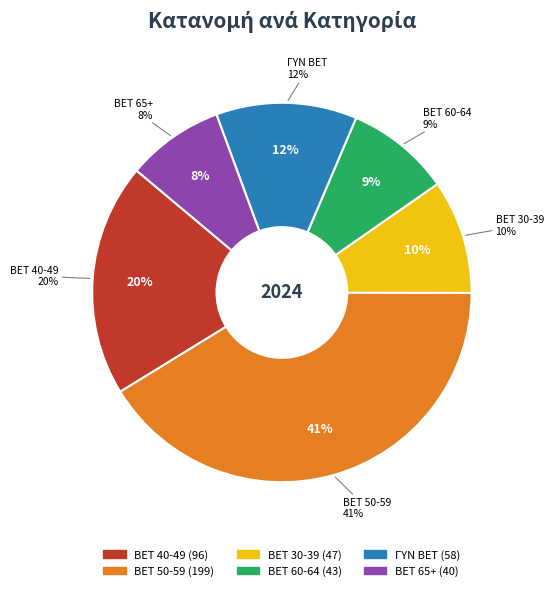

Which category has the biggest portion of the pie?

BET 50-59